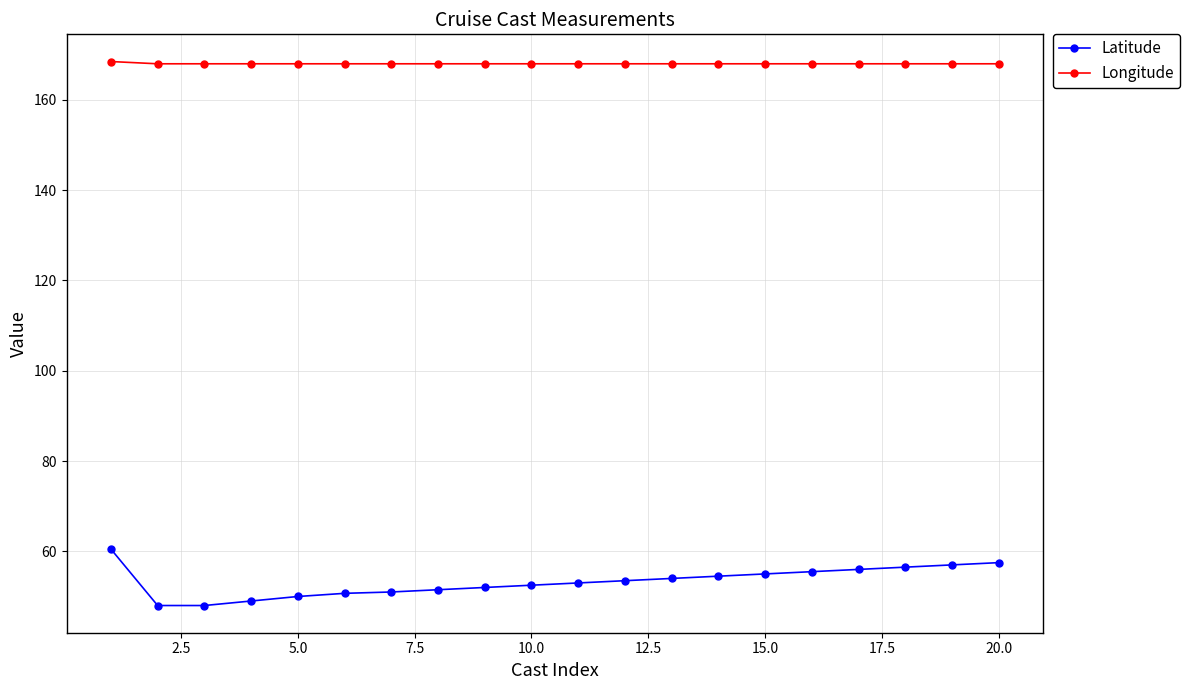

What is the average value of the Latitude series?

53.3